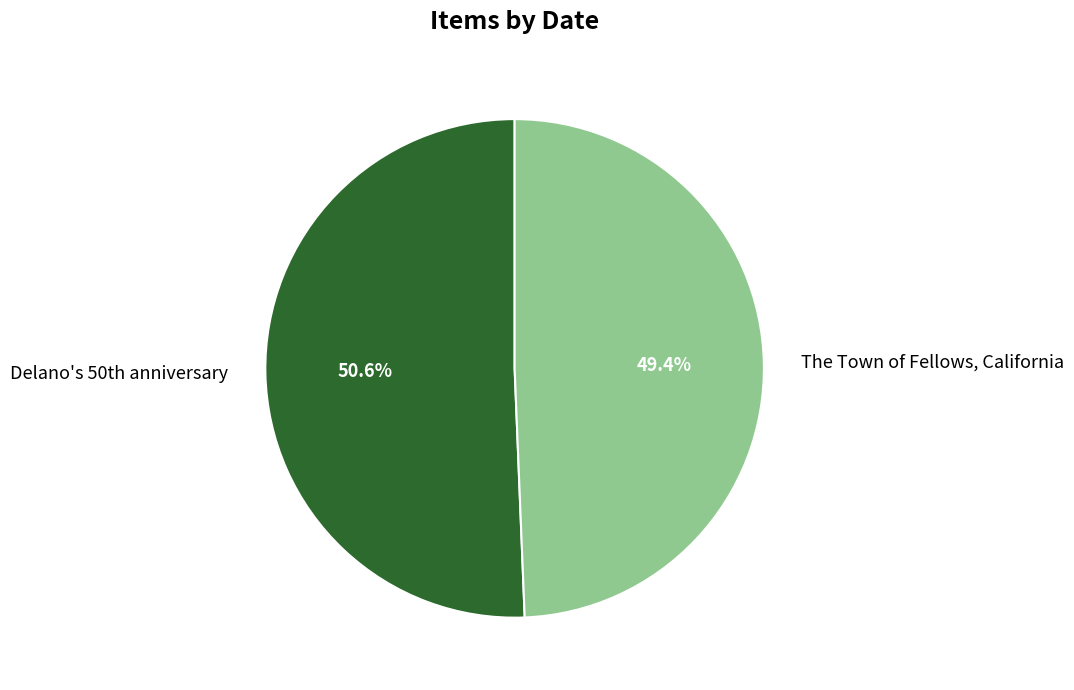

Count the number of slices in the pie.

2